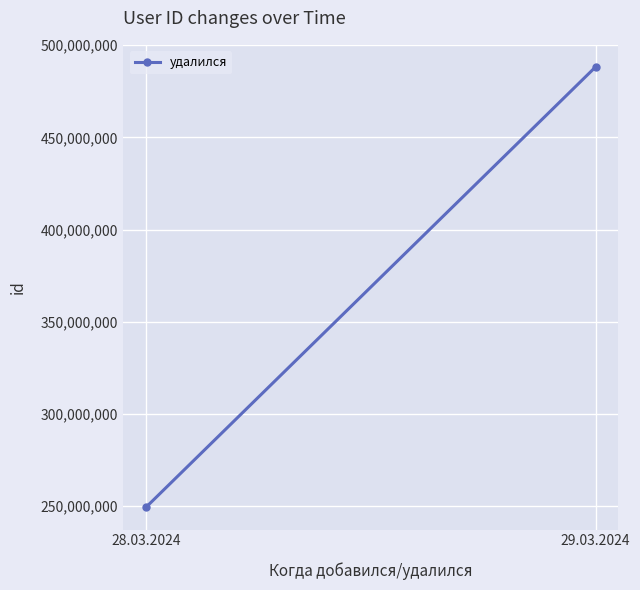

At which category does the chart reach its peak across all series?

29.03.2024